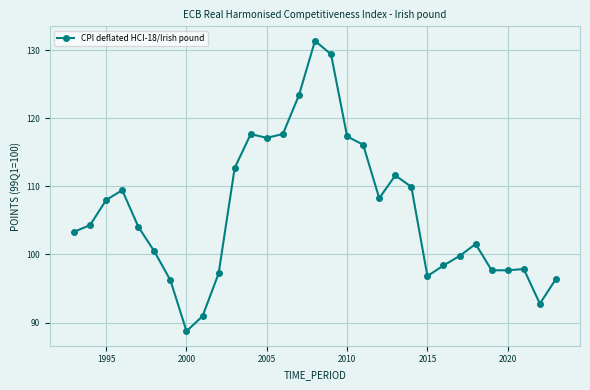

What is the value of the 9th point from the left?

90.9